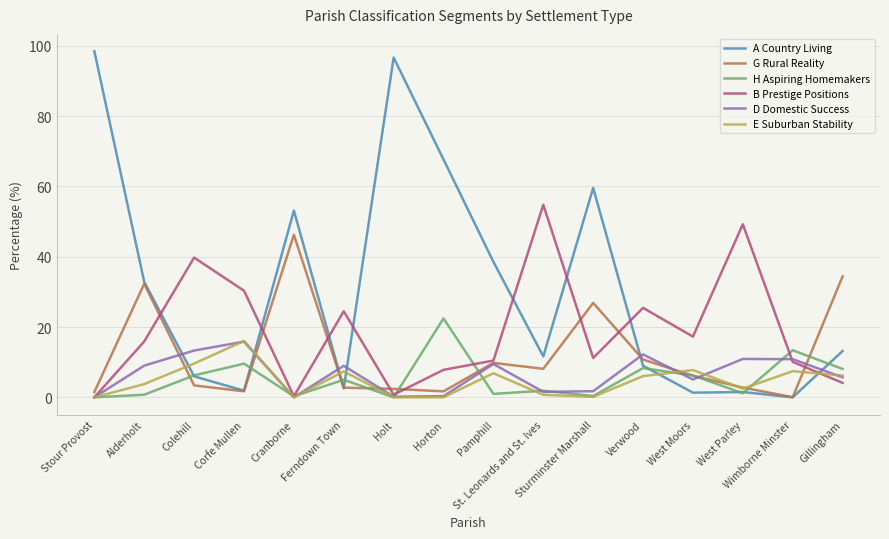

The G Rural Reality series shows 6.2 at West Moors. True or false?

True